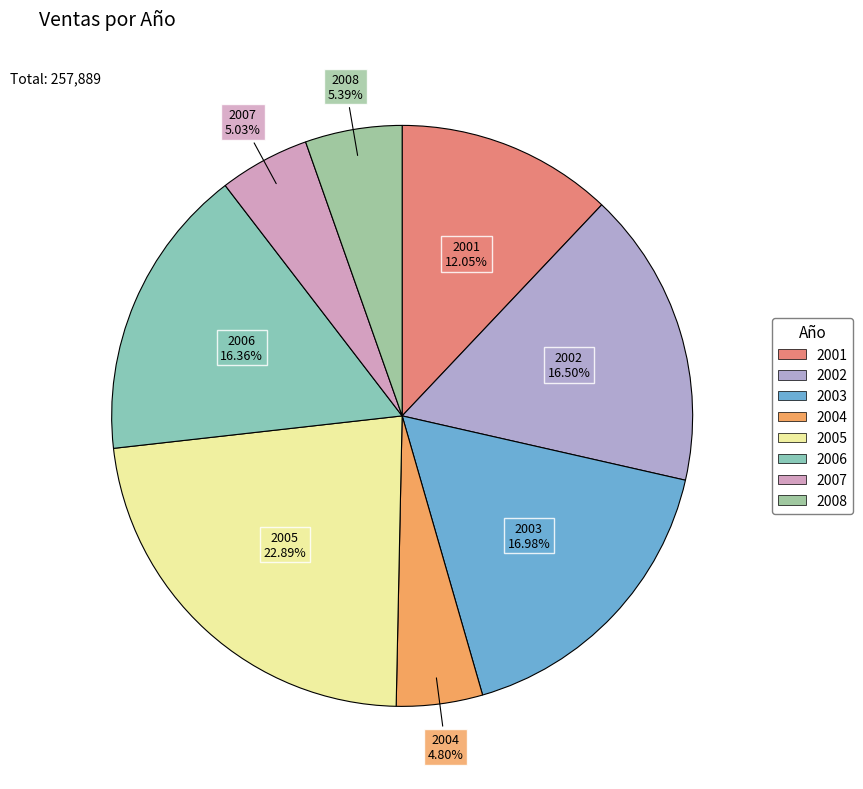

What is the ratio of the value at 2003 to the value at 2001?

1.4